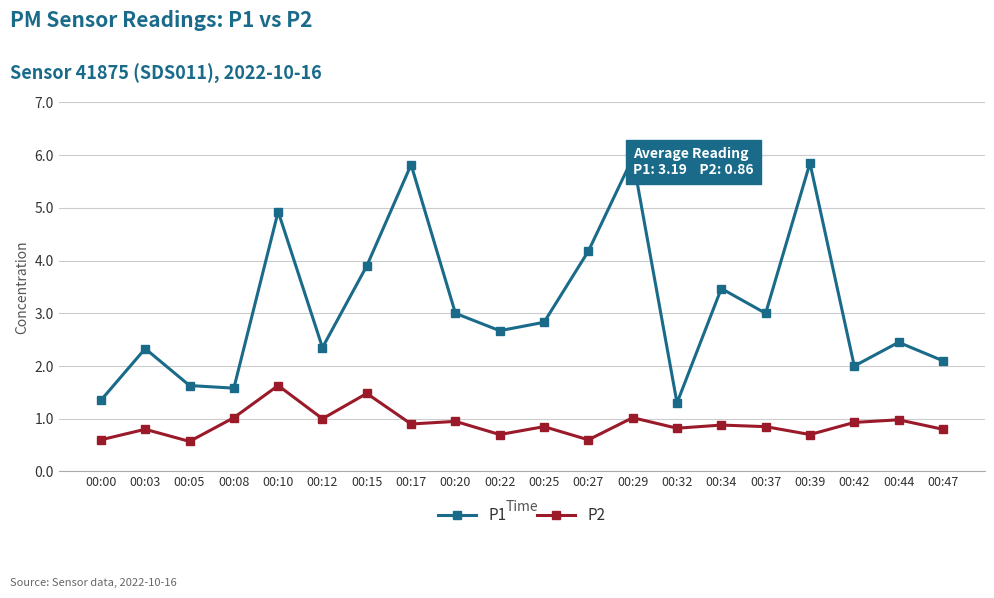

At which category does P1 reach its first local peak?

00:03